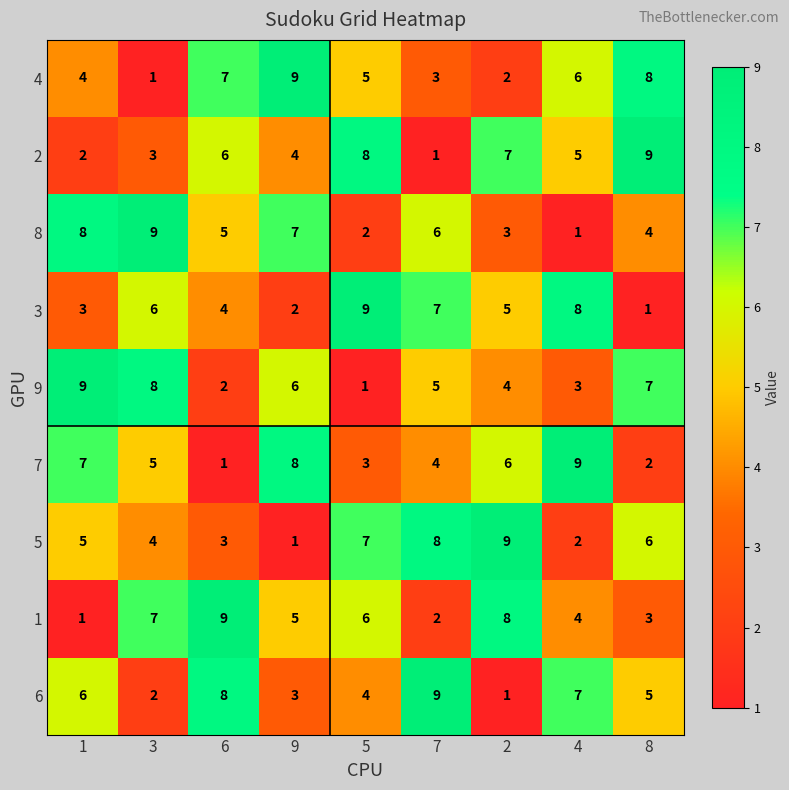

List the labels in order of 5 value, smallest first.

9, 4, 6, 3, 1, 8, 5, 7, 2